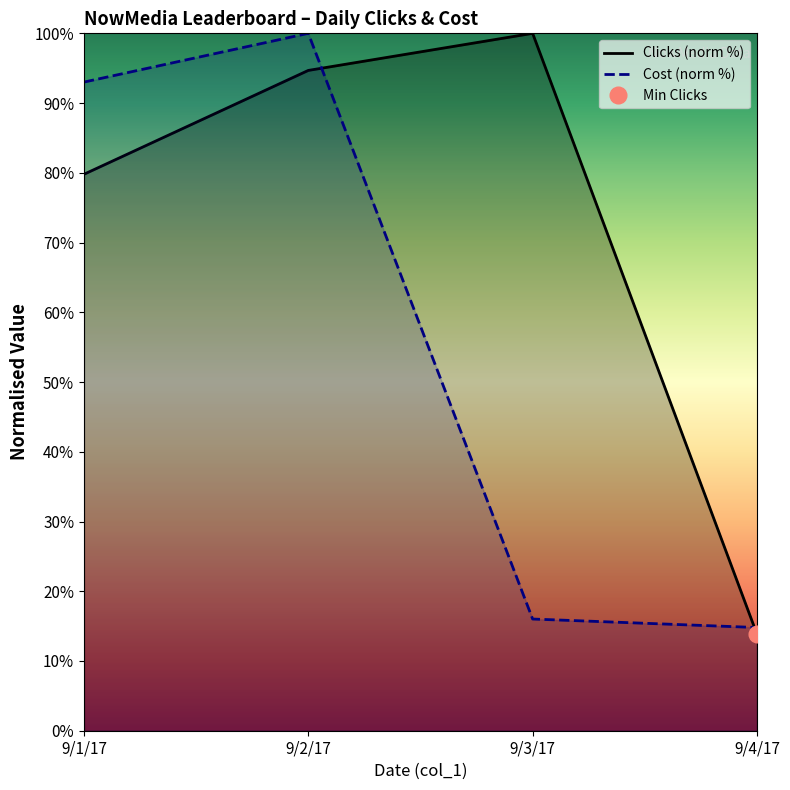

Is this an area chart (filled region under the line)?

No